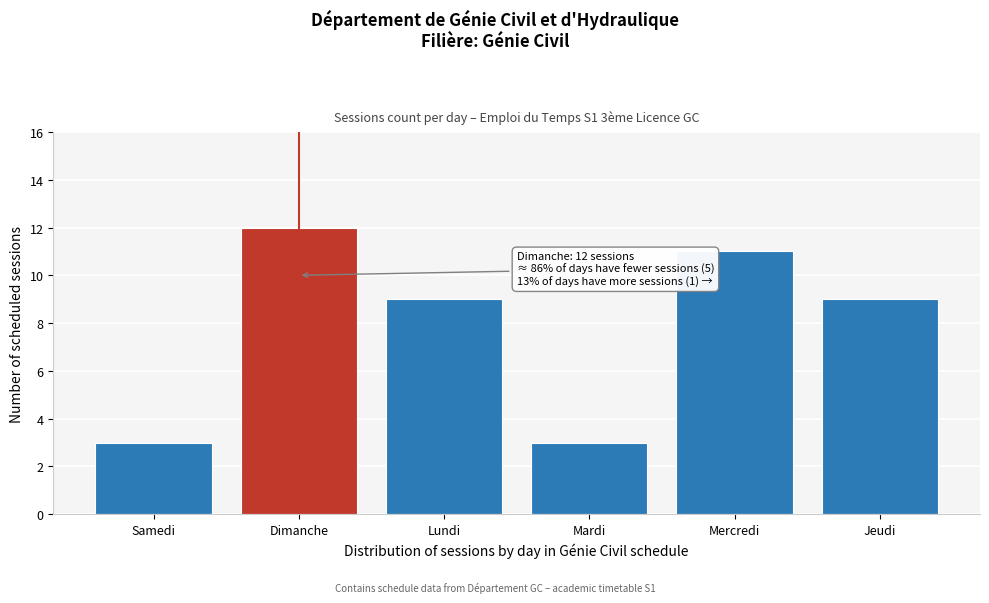

Reading right to left, what are all the values shown in this chart?

Jeudi=9	Mercredi=11	Mardi=3	Lundi=9	Dimanche=12	Samedi=3